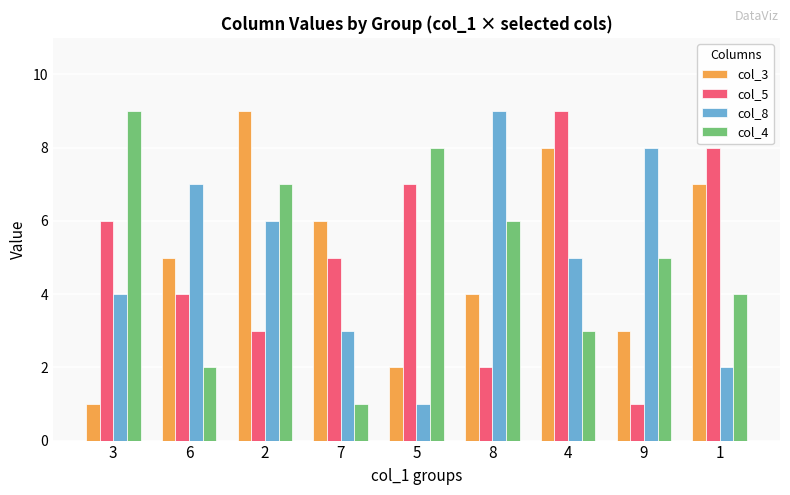

Reading left to right, transcribe all the data shown in this chart.

col_3: 3=1	6=5	2=9	7=6	5=2	8=4	4=8	9=3	1=7
col_5: 3=6	6=4	2=3	7=5	5=7	8=2	4=9	9=1	1=8
col_8: 3=4	6=7	2=6	7=3	5=1	8=9	4=5	9=8	1=2
col_4: 3=9	6=2	2=7	7=1	5=8	8=6	4=3	9=5	1=4